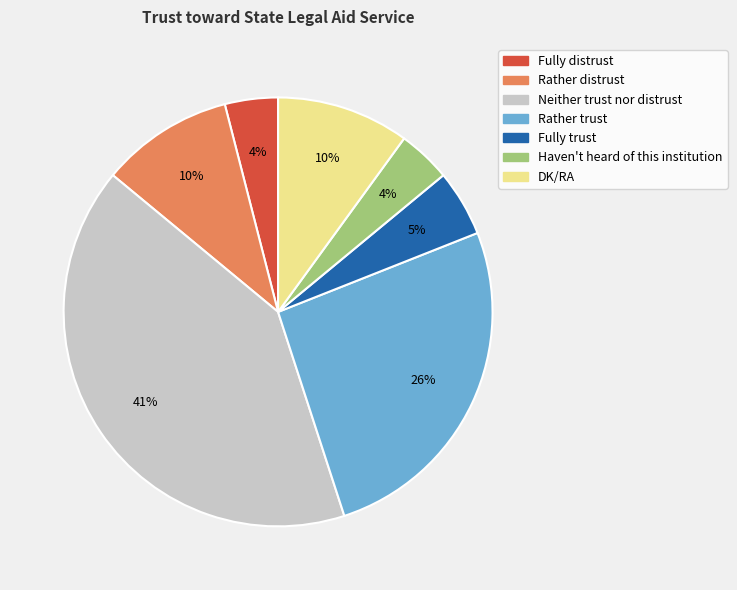

To the nearest percent, what is the combined percentage of Haven't heard of this institution and Fully distrust?

8%